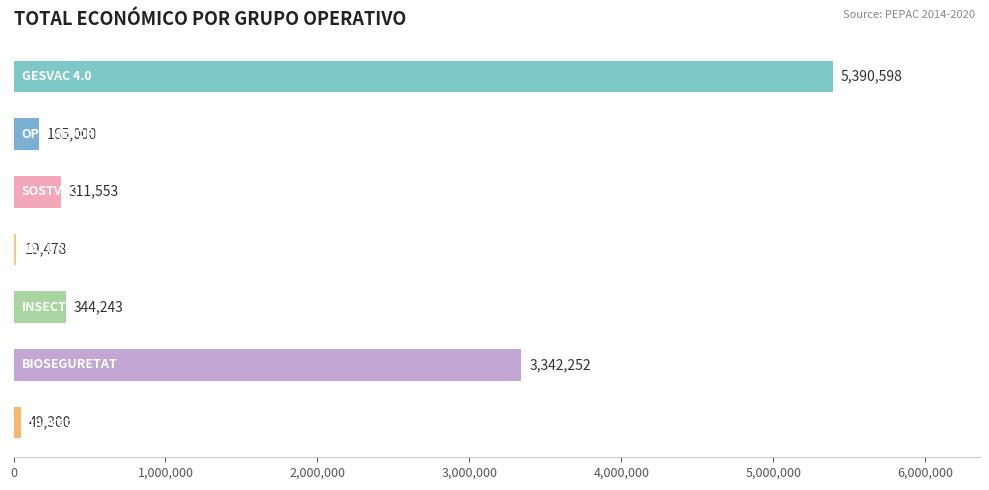

What is the maximum value shown in the chart?

5390598